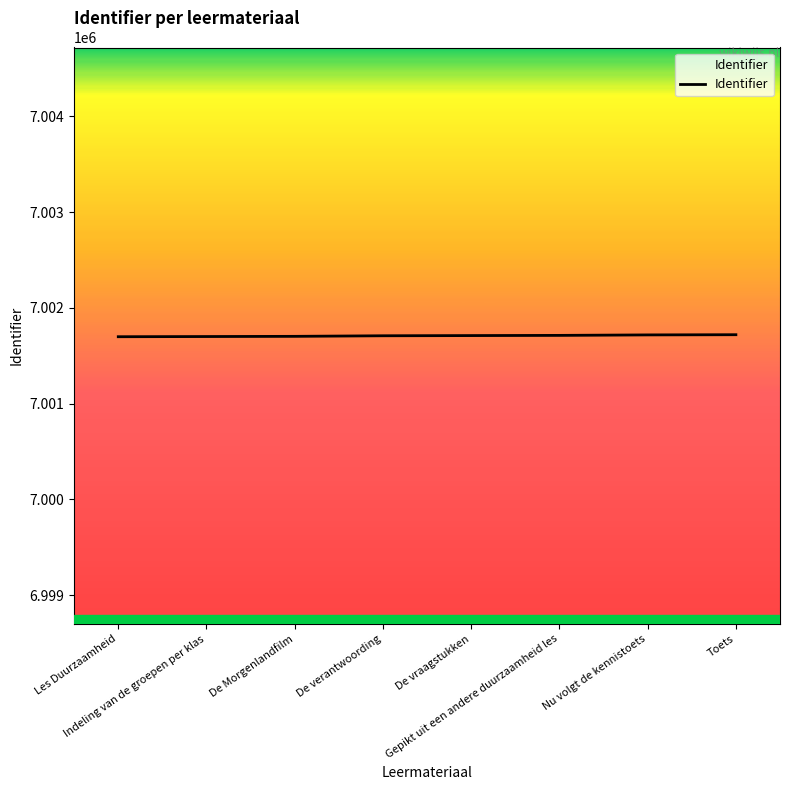

What is the approximate value at Gepikt uit een andere duurzaamheid les?

7001712